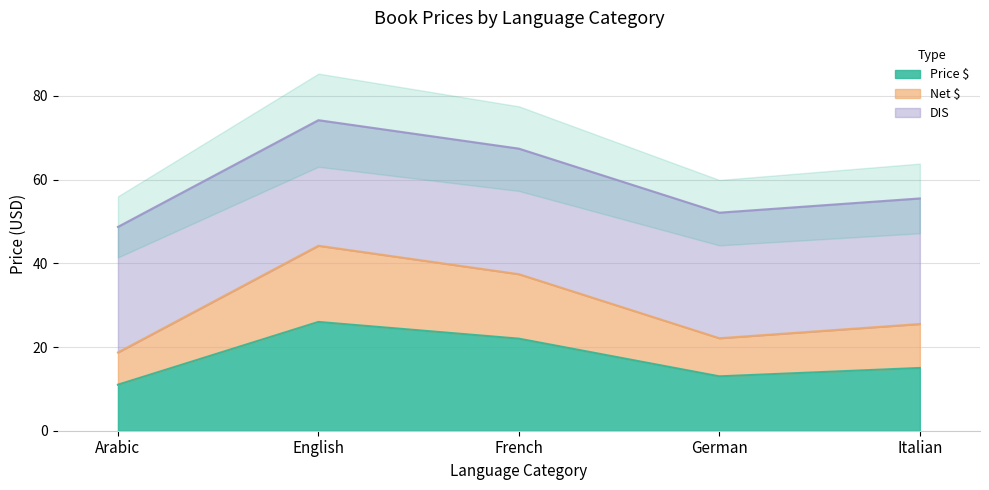

At which category does Net $ reach its first local peak?

English